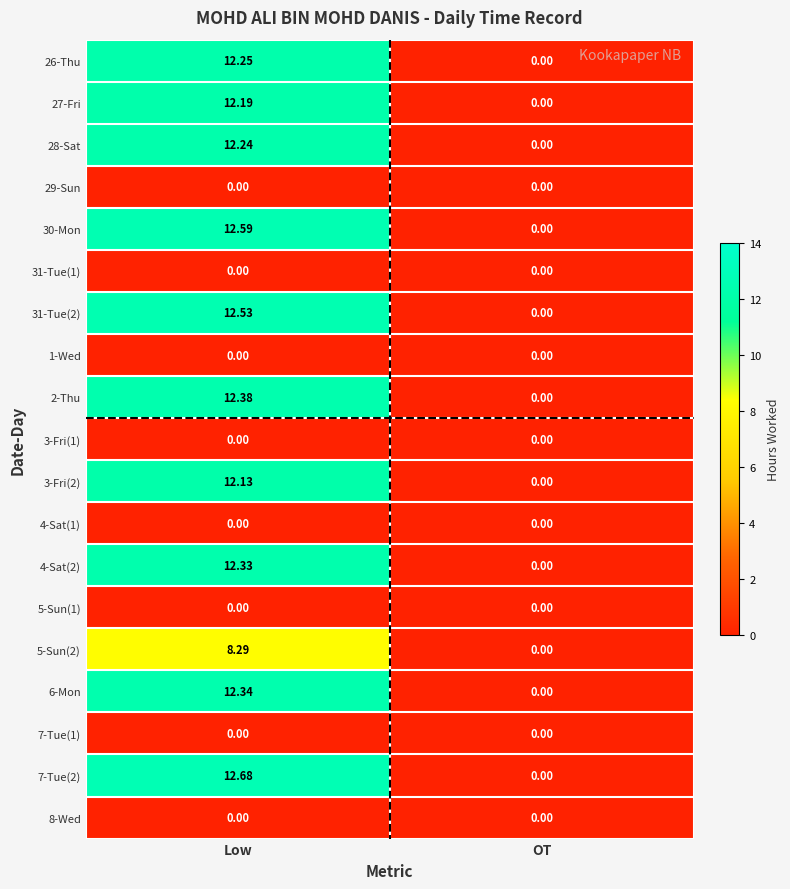

At how many categories does at least one series exceed 11?

1